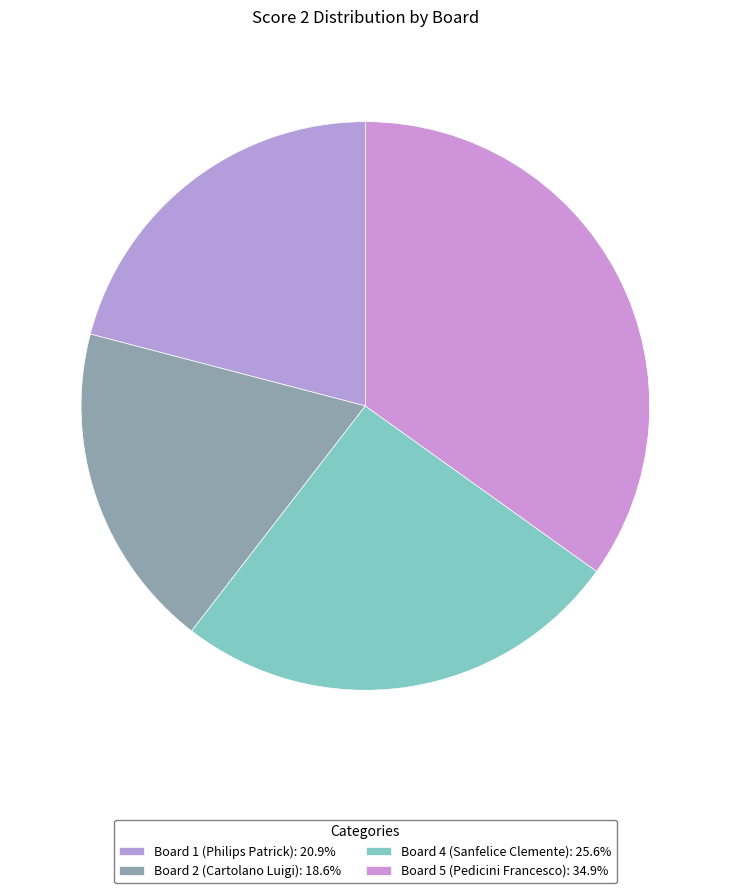

How many slices are in this pie chart?

4